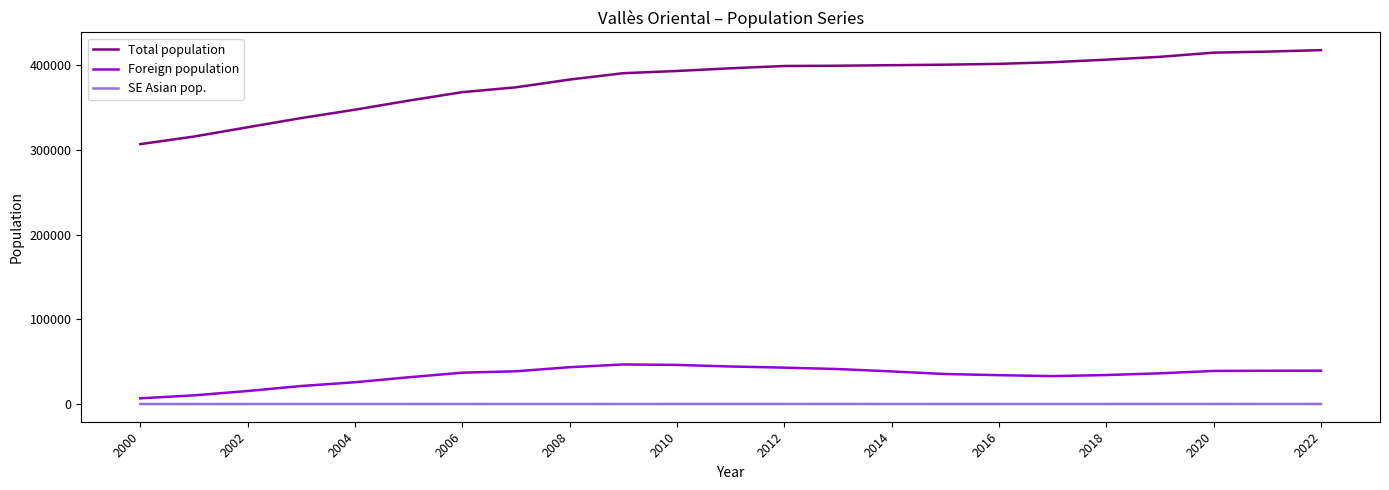

List the series in order of their peak value, lowest first.

SE Asian pop., Foreign population, Total population